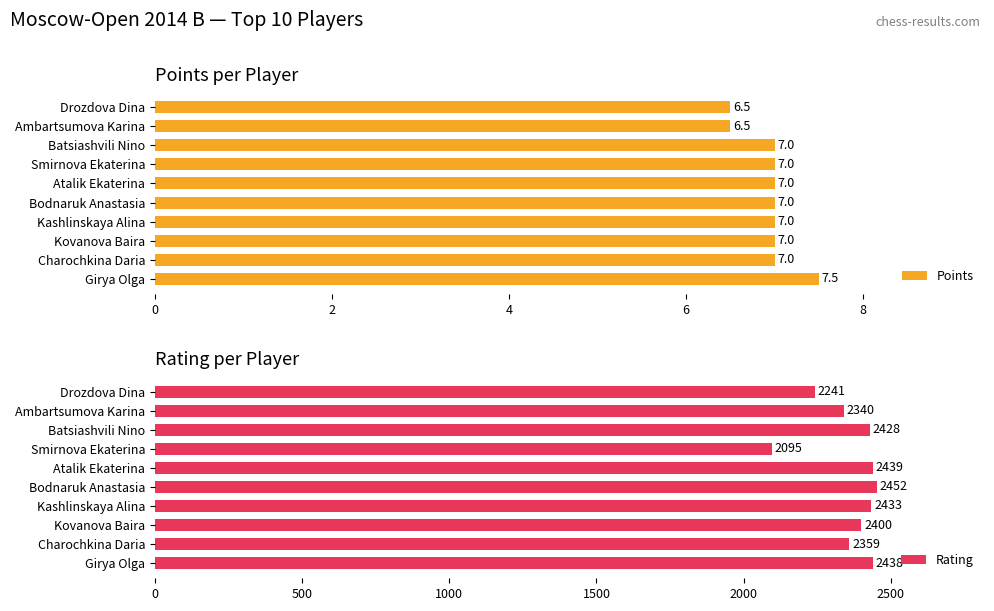

What is the difference between the Rating values at Bodnaruk Anastasia and Batsiashvili Nino?

24